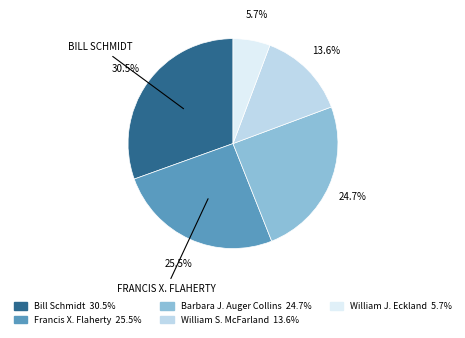

Between Bill Schmidt and Francis X. Flaherty, which is larger?

Bill Schmidt